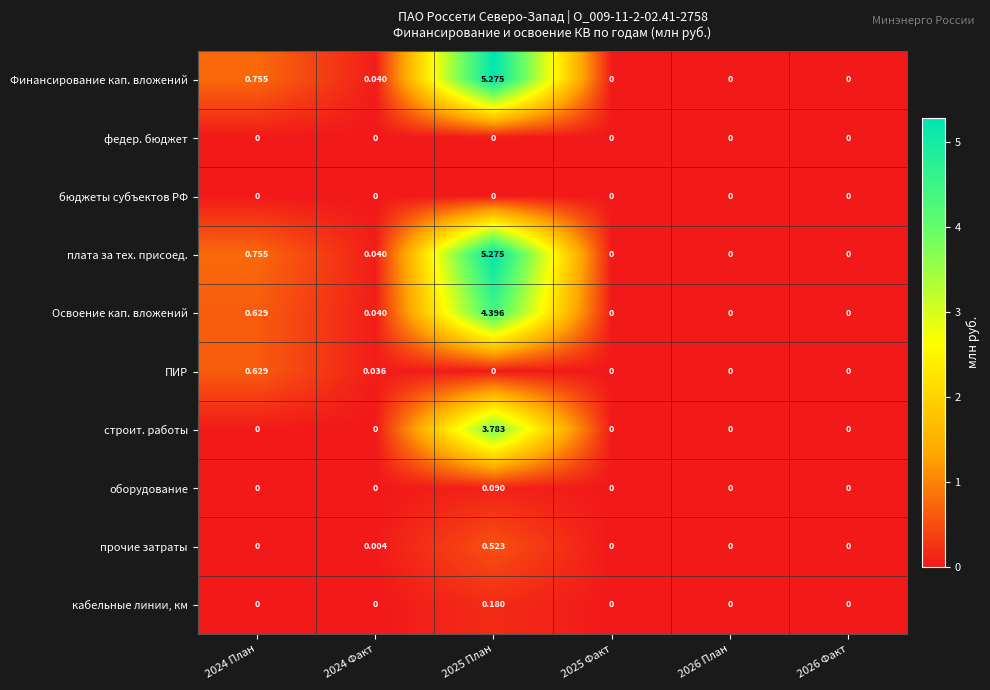

Is the value of бюджеты субъектов РФ at 2025 План greater than the value of ПИР at 2024 План?

No